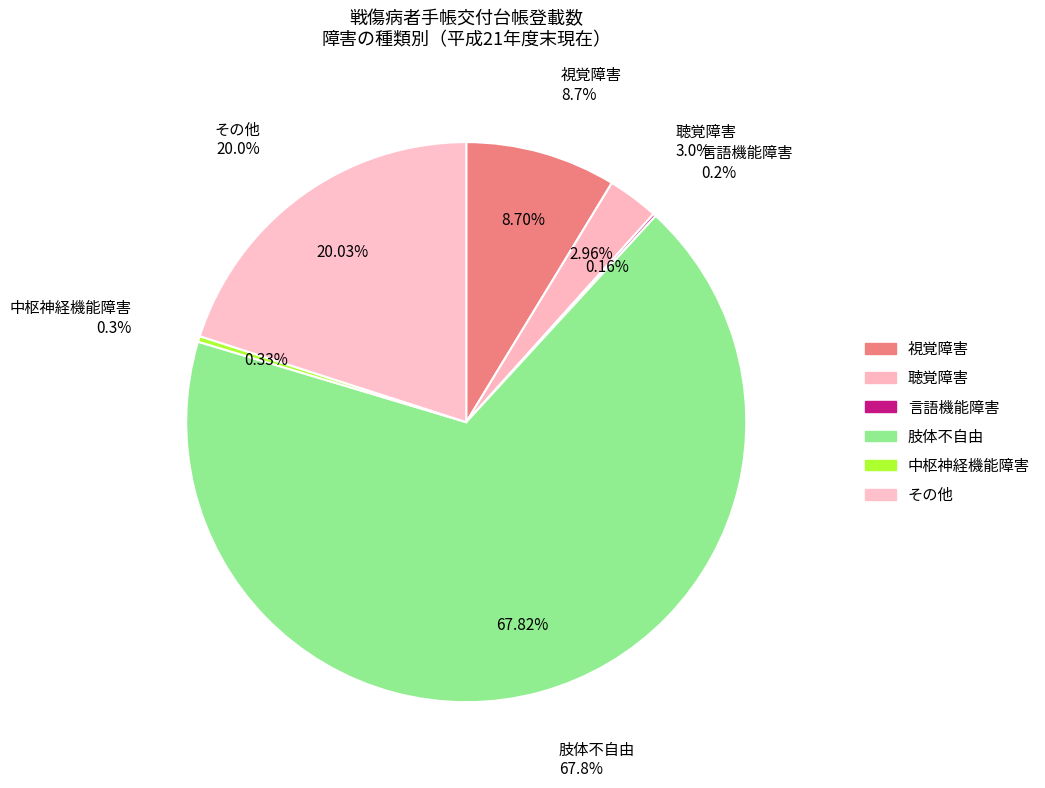

Is the sum of その他 and 聴覚障害 greater than half?

No